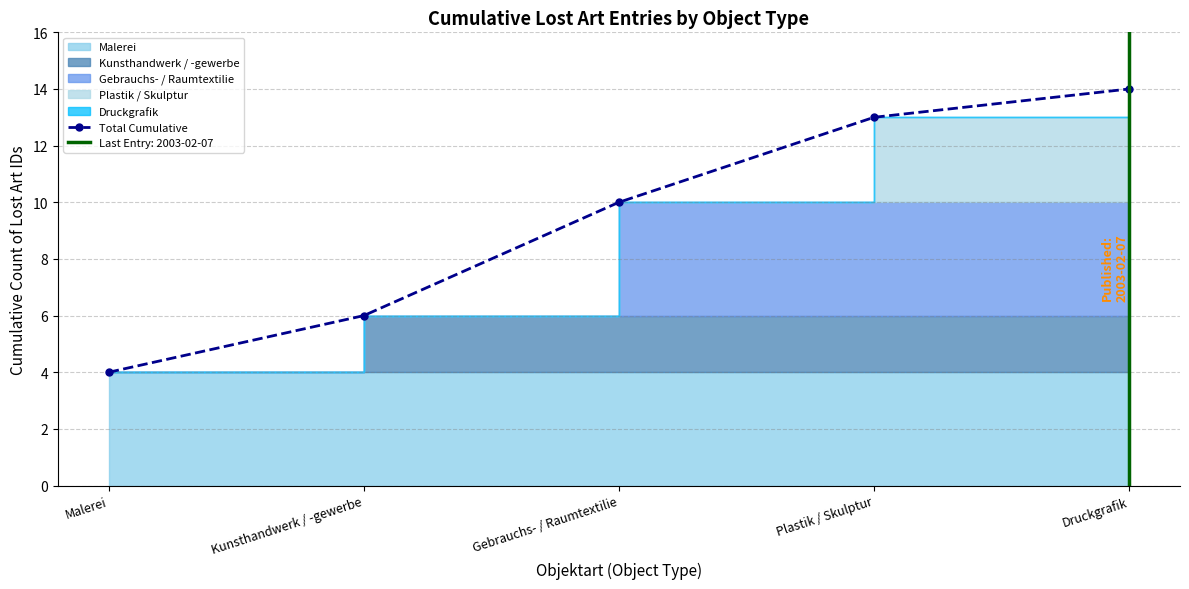

Rank the categories by value from lowest to highest.

Malerei, Kunsthandwerk / -gewerbe, Gebrauchs- / Raumtextilie, Plastik / Skulptur, Druckgrafik